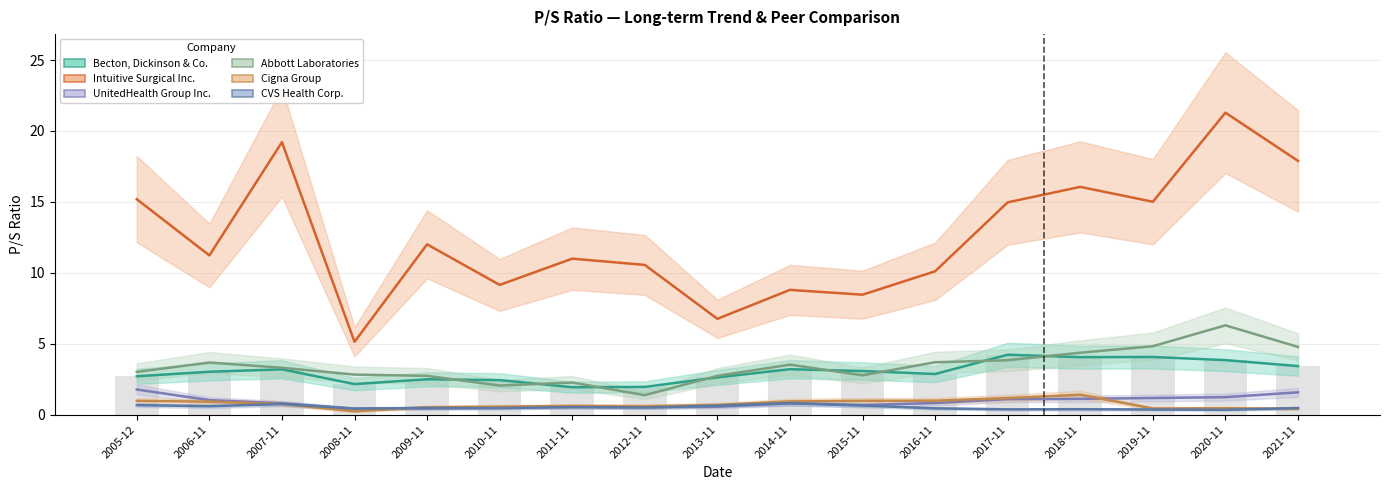

Which series has the largest range (max minus min)?

Intuitive Surgical Inc.